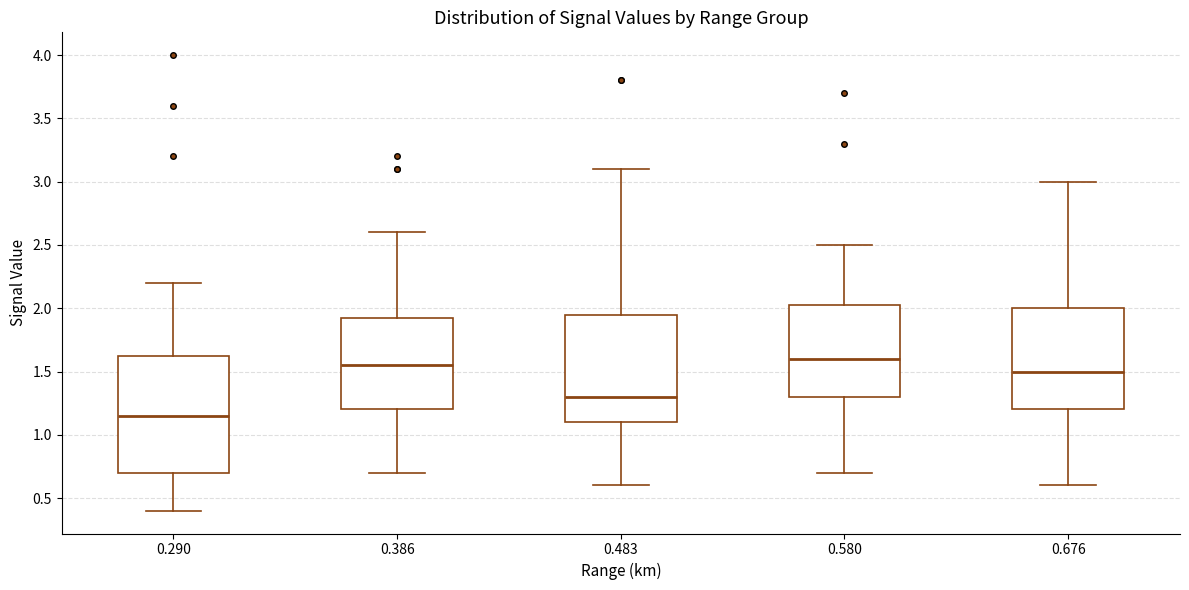

Reading left to right, transcribe this box plot: for each box, give where its median line is, the range the box spans, and where its two whiskers end, as read against the y-axis. The values are not printed on the chart, so give them approximately, as read against the axis.

0.290: median 1.15, box 0.70 to 1.65, whiskers 0.40 to 2.20
0.386: median 1.55, box 1.20 to 1.95, whiskers 0.70 to 2.60
0.483: median 1.30, box 1.10 to 1.95, whiskers 0.60 to 3.10
0.580: median 1.60, box 1.30 to 2.05, whiskers 0.70 to 2.50
0.676: median 1.50, box 1.20 to 2.00, whiskers 0.60 to 3.00